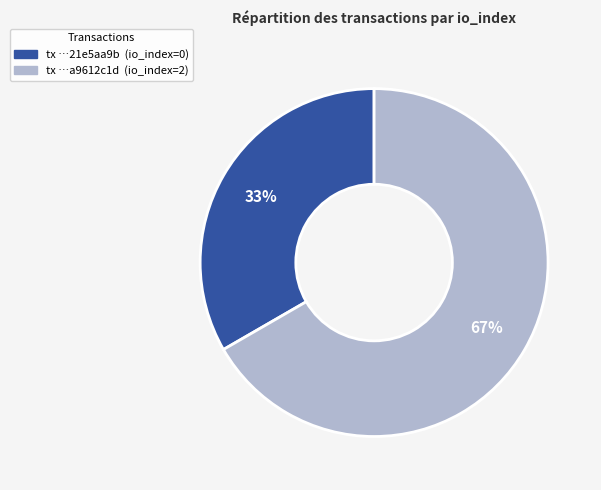

Count the number of slices in the pie.

2